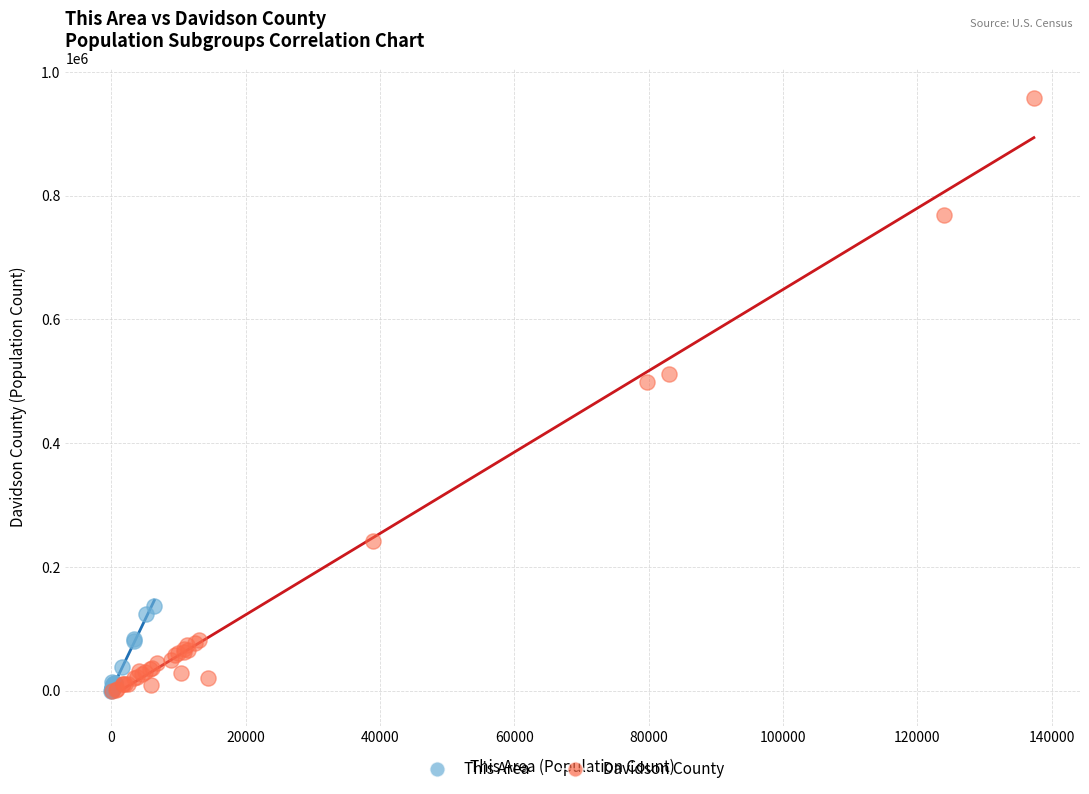

Which series reaches the maximum Y coordinate?

Davidson County